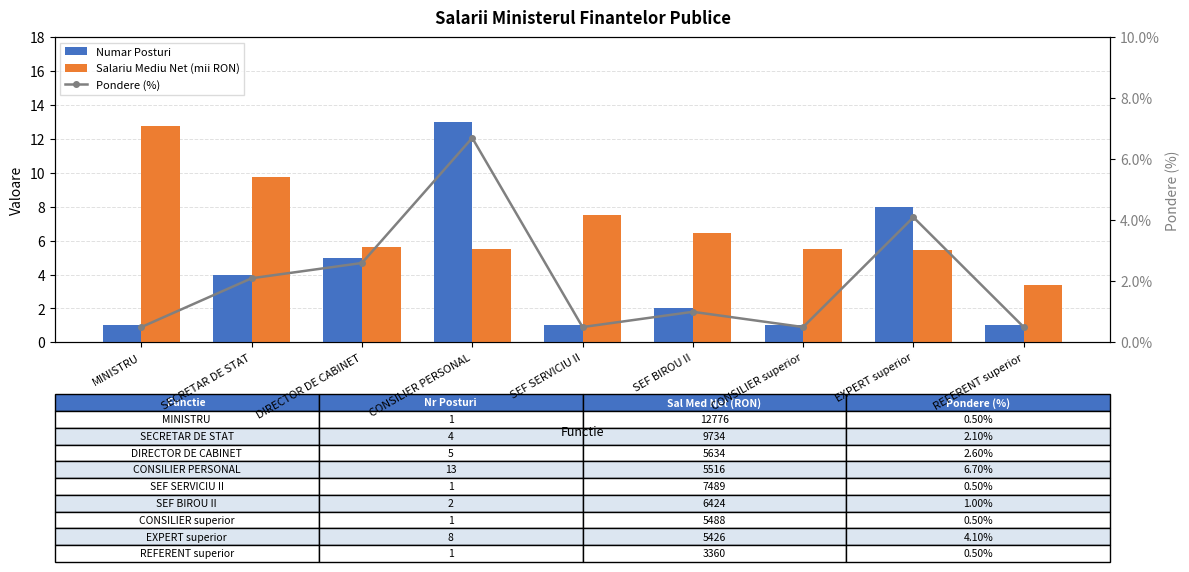

What is the difference between the Numar Posturi values at SEF SERVICIU II and DIRECTOR DE CABINET?

4.0